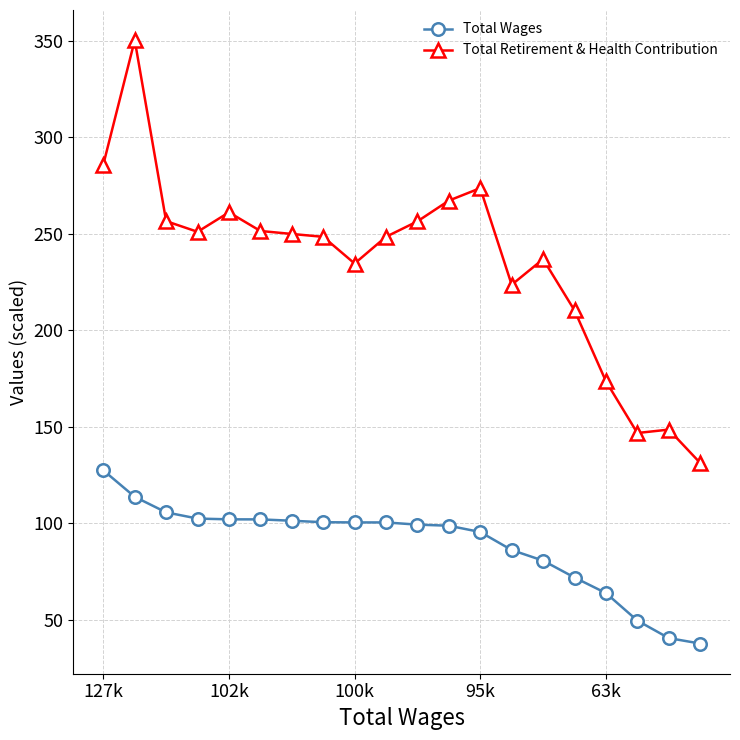

Which series has the widest spread of values?

Total Retirement & Health Contribution